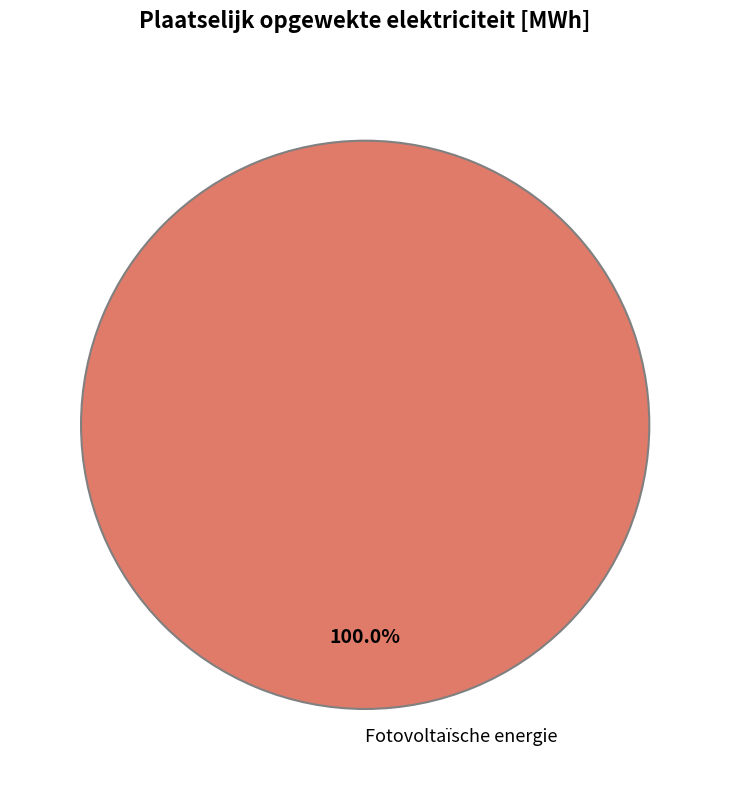

True or false: Fotovoltaïsche energie accounts for 87% of the total.

False